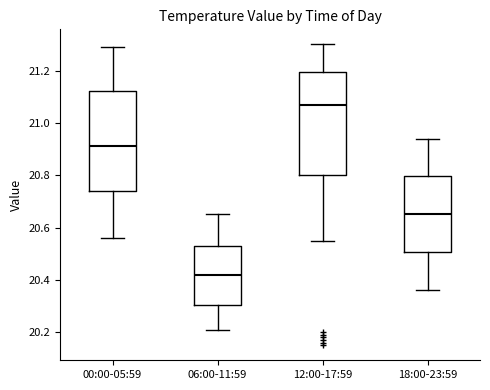

Reading left to right, transcribe this box plot: for each box, give where its median line is, the range the box spans, and where its two whiskers end, as read against the y-axis. The values are not printed on the chart, so give them approximately, as read against the axis.

00:00-05:59: median 20.92, box 20.74 to 21.12, whiskers 20.56 to 21.30
06:00-11:59: median 20.42, box 20.30 to 20.52, whiskers 20.22 to 20.66
12:00-17:59: median 21.08, box 20.80 to 21.20, whiskers 20.56 to 21.30
18:00-23:59: median 20.66, box 20.50 to 20.80, whiskers 20.36 to 20.94